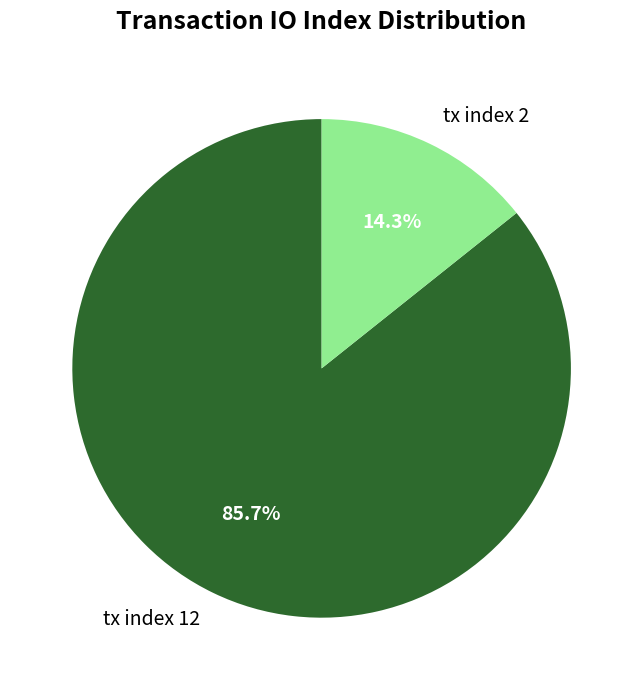

Is the sum of tx index 12 and tx index 2 greater than half?

Yes